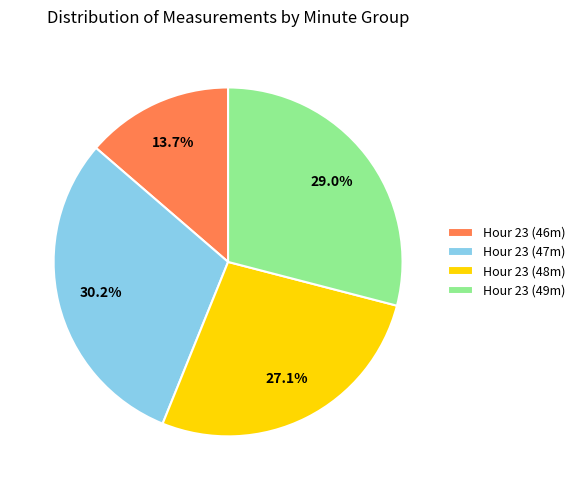

Combined, do Hour 23 (49m) and Hour 23 (47m) account for over 50%?

Yes